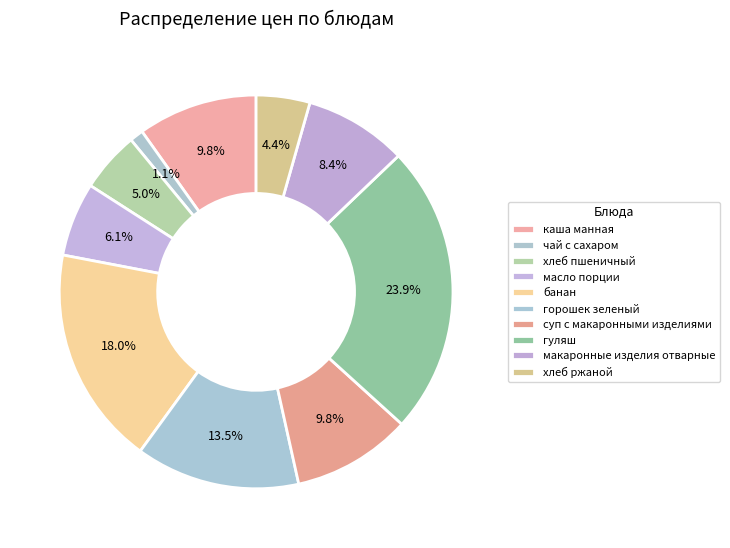

How many slices are in this pie chart?

10